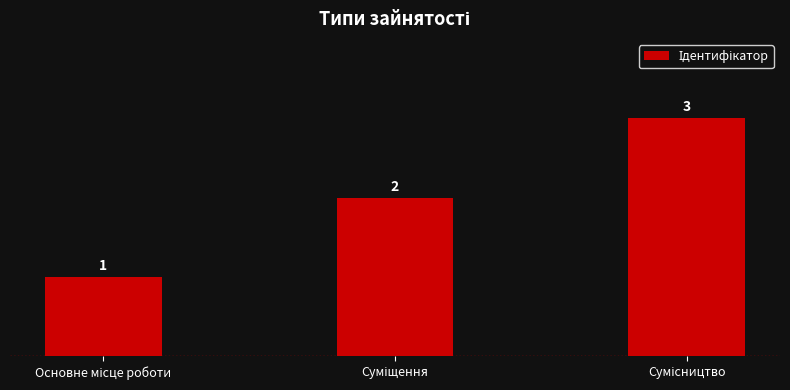

What is the sum of all values?

6